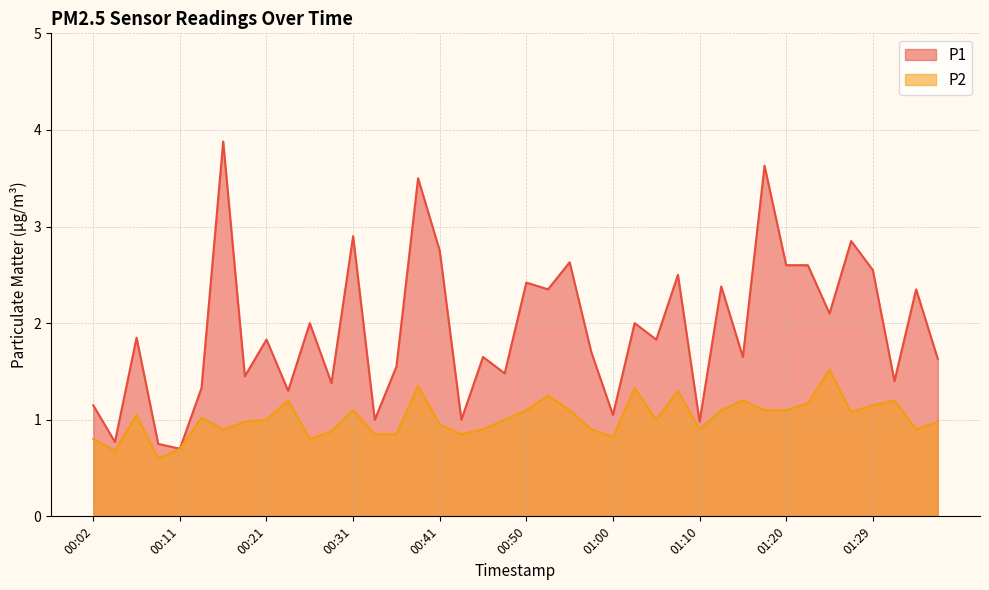

How many lines are shown in the chart?

2